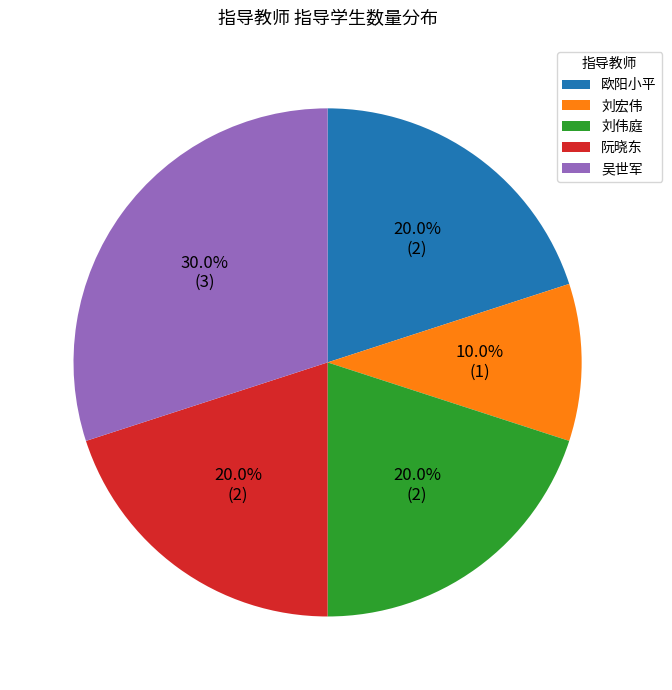

Count the number of slices in the pie.

5